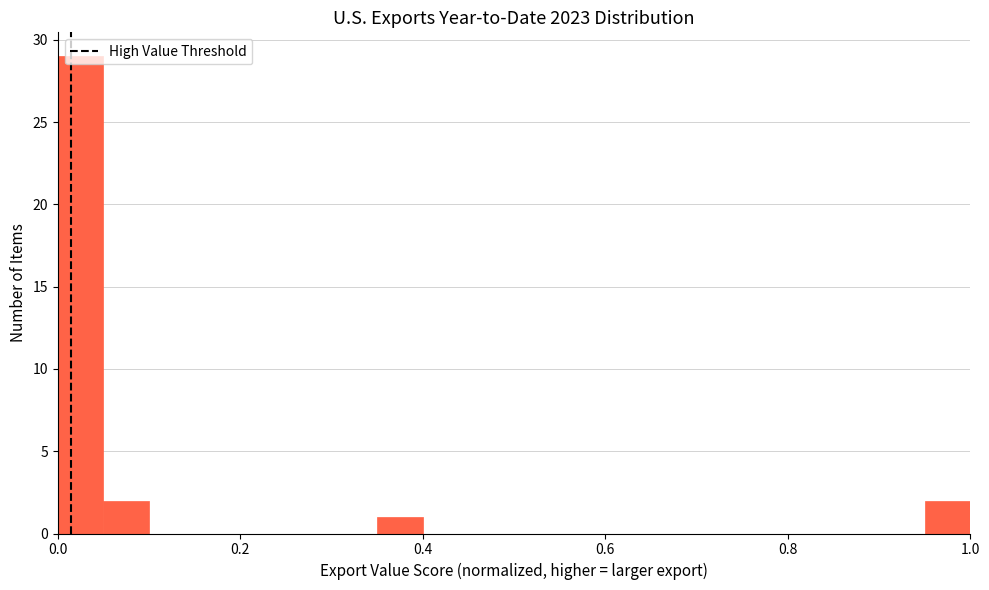

Read against the x-axis, roughly where is the centre of the tallest bar?

0.02